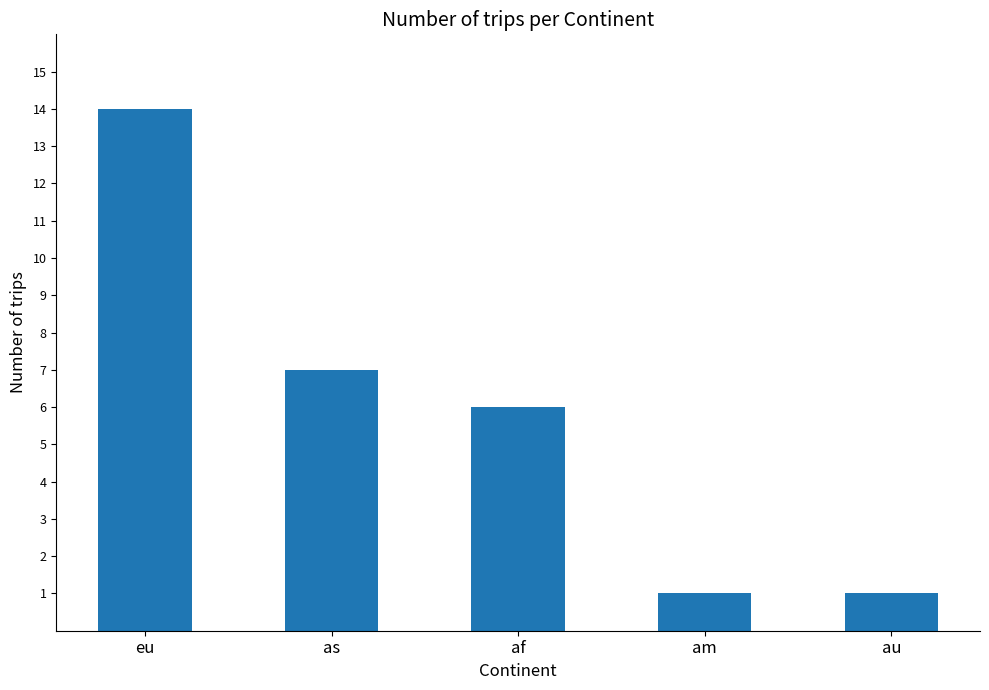

What is the sum of the values at af and eu?

20